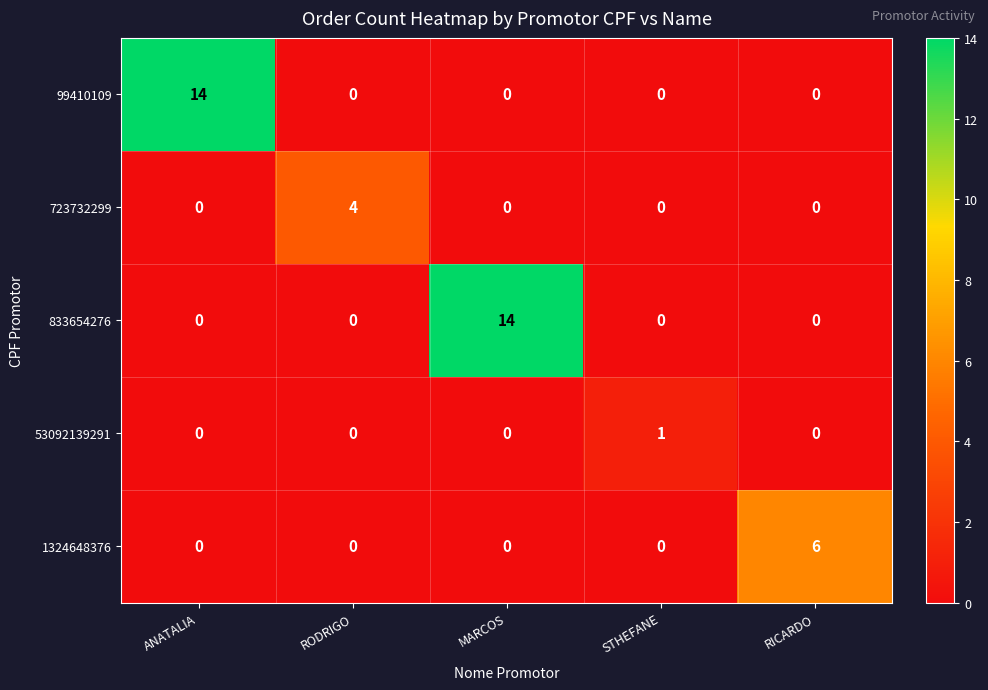

Which series changed the most between ANATALIA and RODRIGO?

99410109